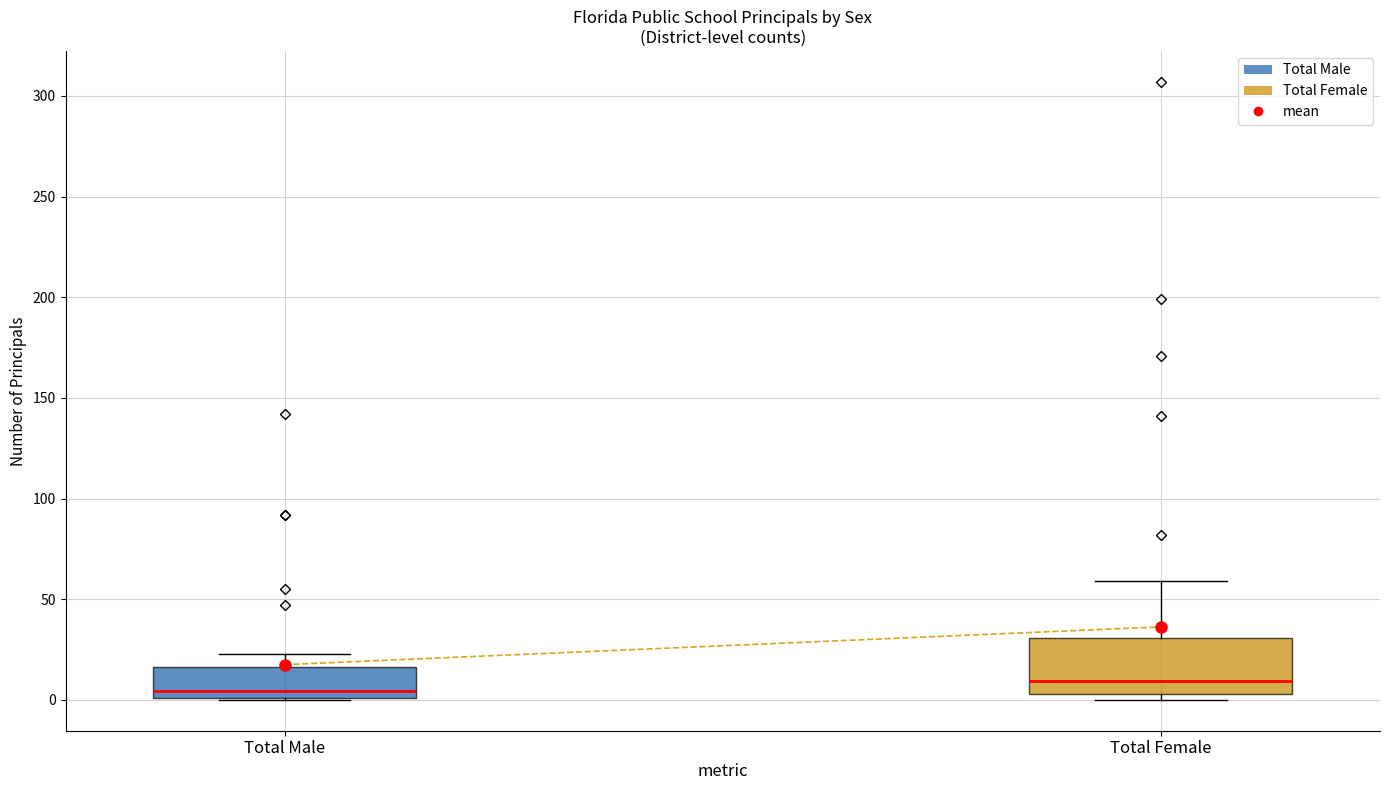

Which box's median line is the highest?

Total Female